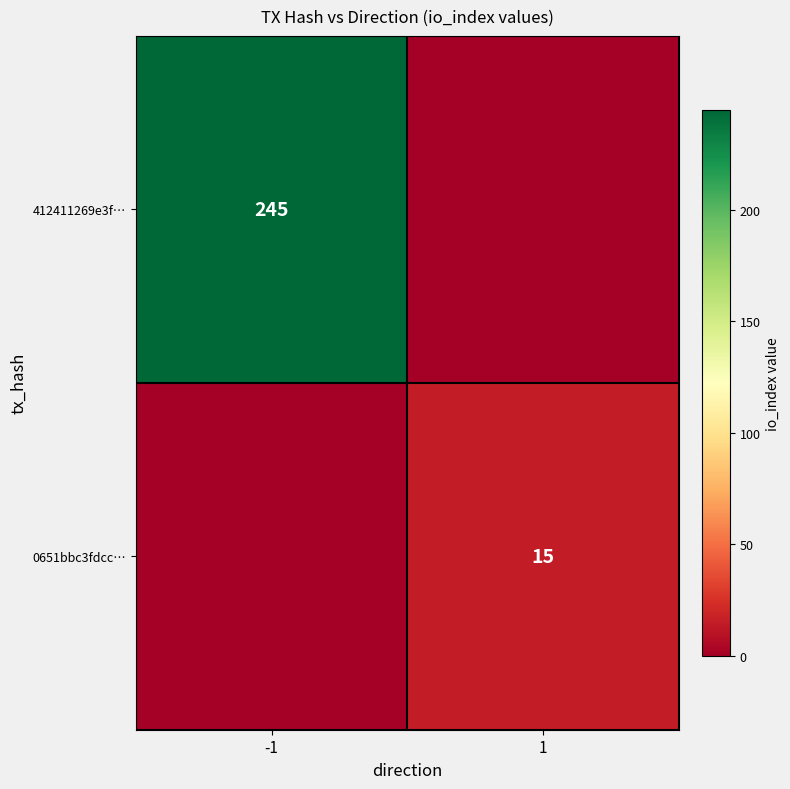

Is it true that 0651bbc3fdcc… equals 21 at 1?

False